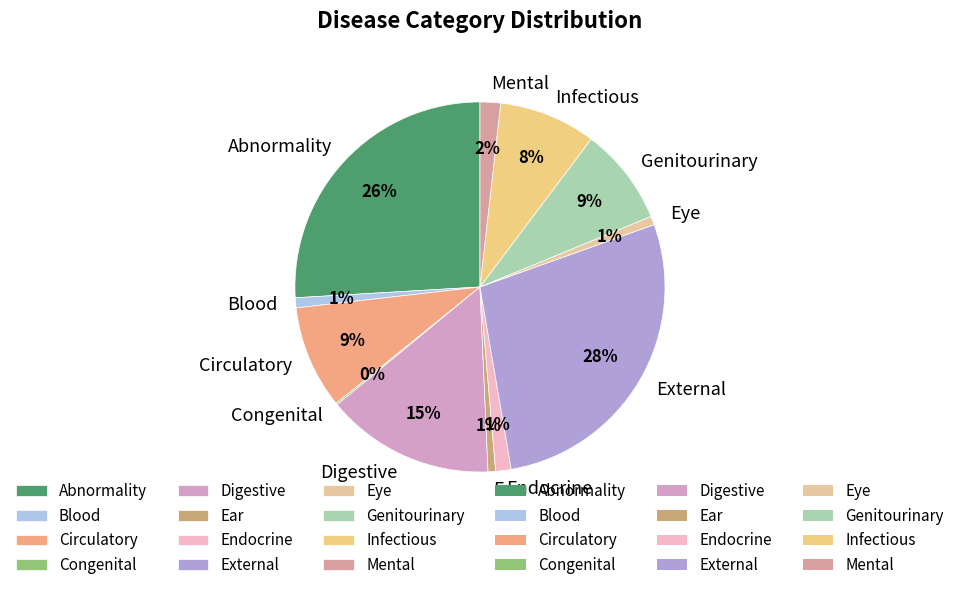

The Mental slice represents 2% of the pie. True or false?

True